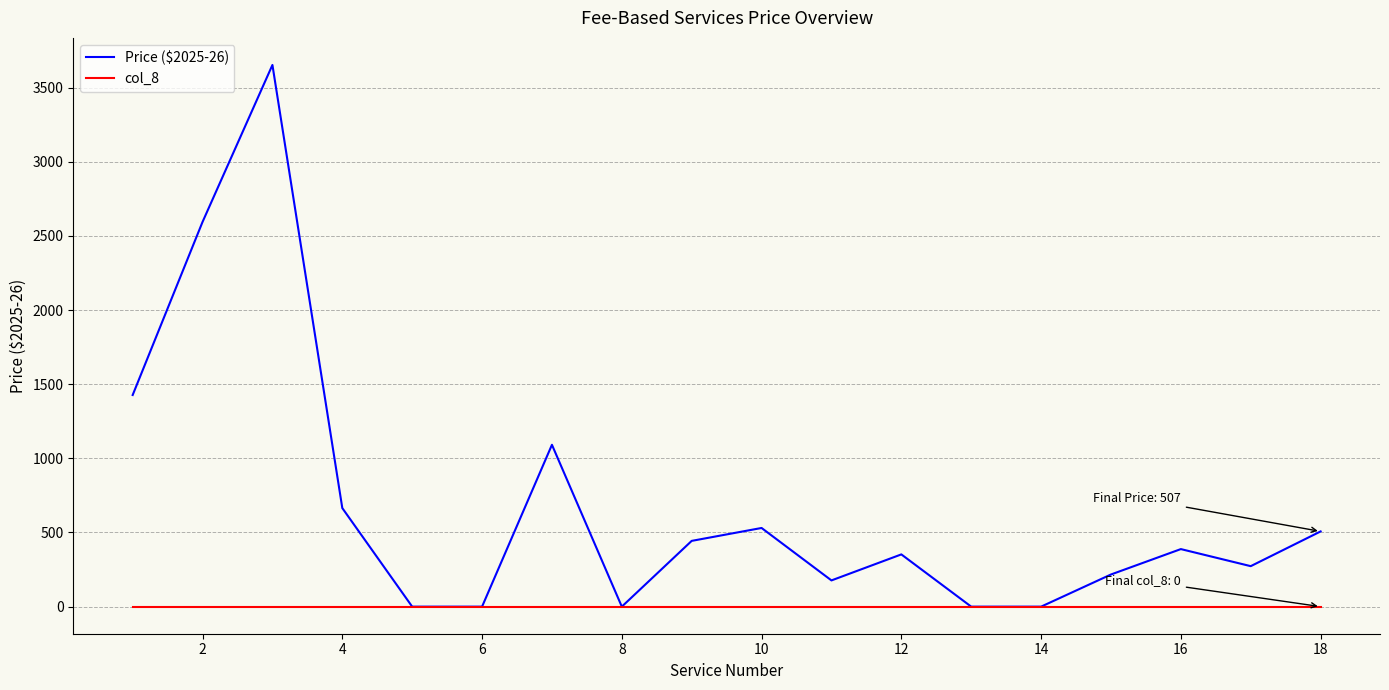

Which series has the largest total across all categories?

Price ($2025-26)